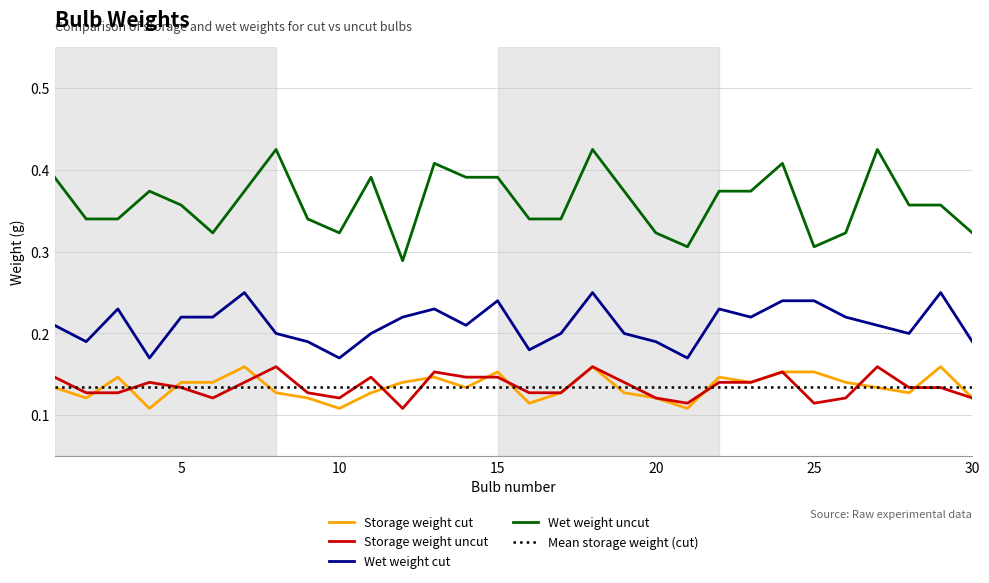

The Wet weight cut series shows 0.3 at 5. True or false?

False